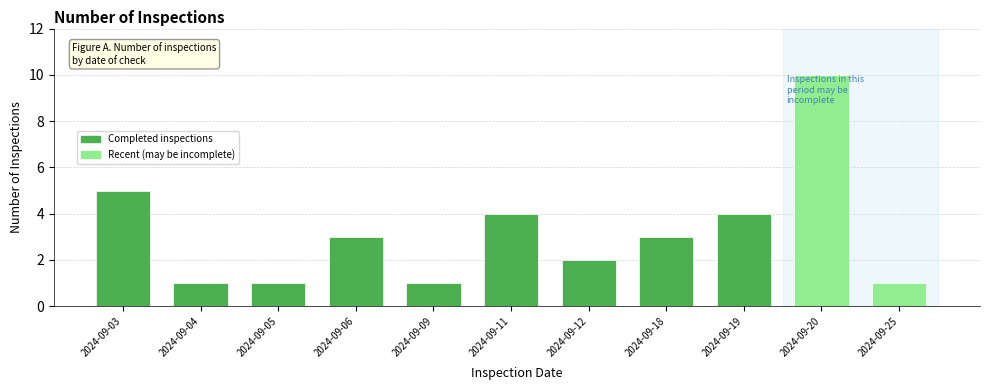

Reading left to right, extract all data points from this chart.

2024-09-03=5	2024-09-04=1	2024-09-05=1	2024-09-06=3	2024-09-09=1	2024-09-11=4	2024-09-12=2	2024-09-18=3	2024-09-19=4	2024-09-20=10	2024-09-25=1